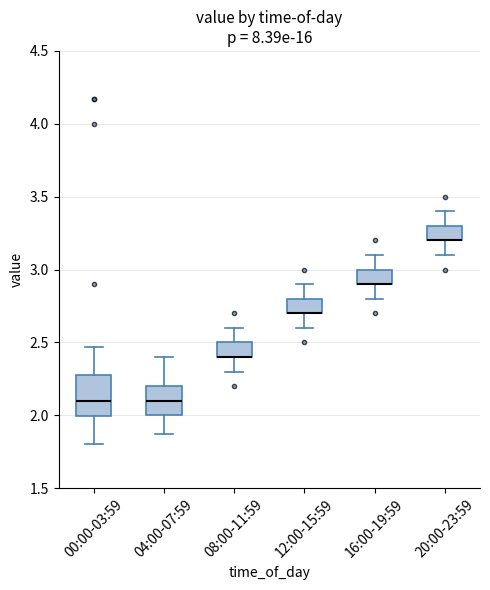

Where is the lower edge of the box for 20:00-23:59 on the y-axis? The values are not printed on the chart, so give them approximately, as read against the axis.

3.20